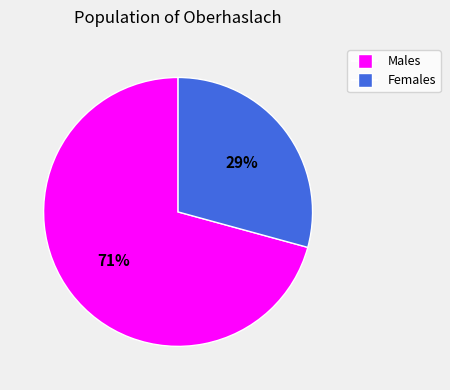

Does any single category account for the majority?

Yes